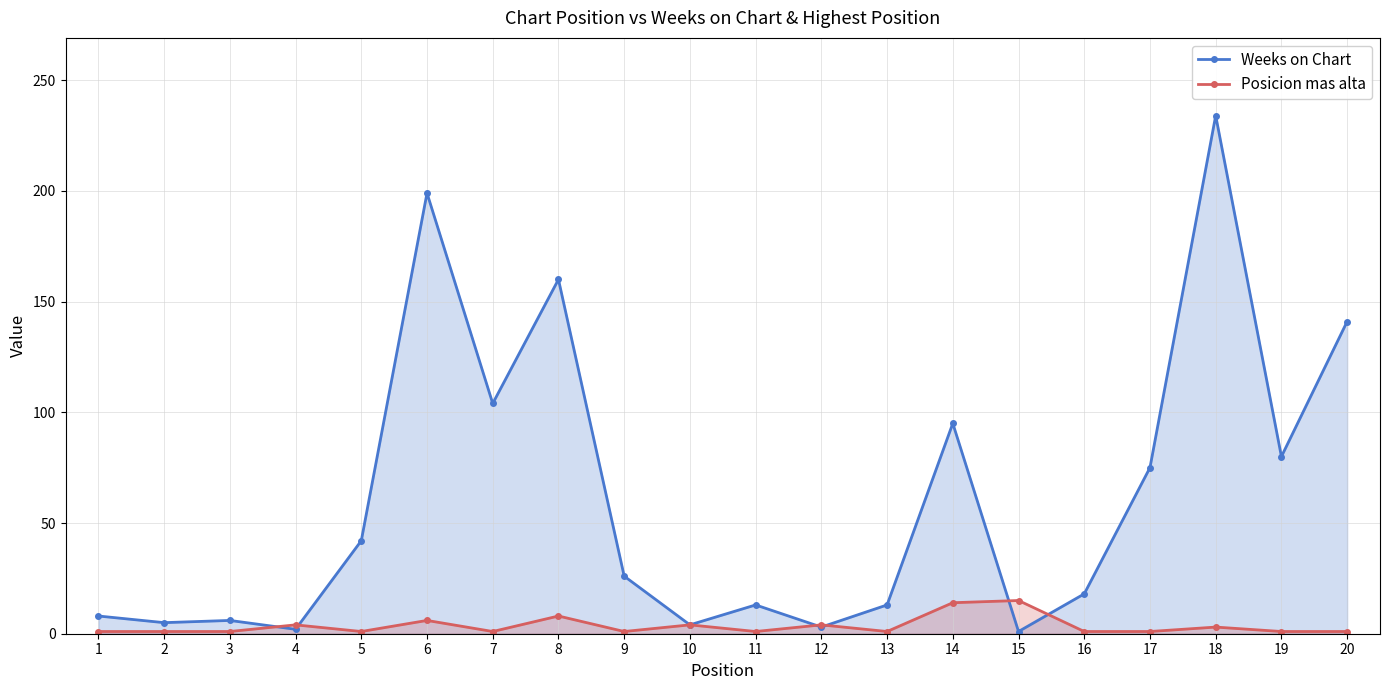

Which series changed the most between 3 and 18?

Weeks on Chart